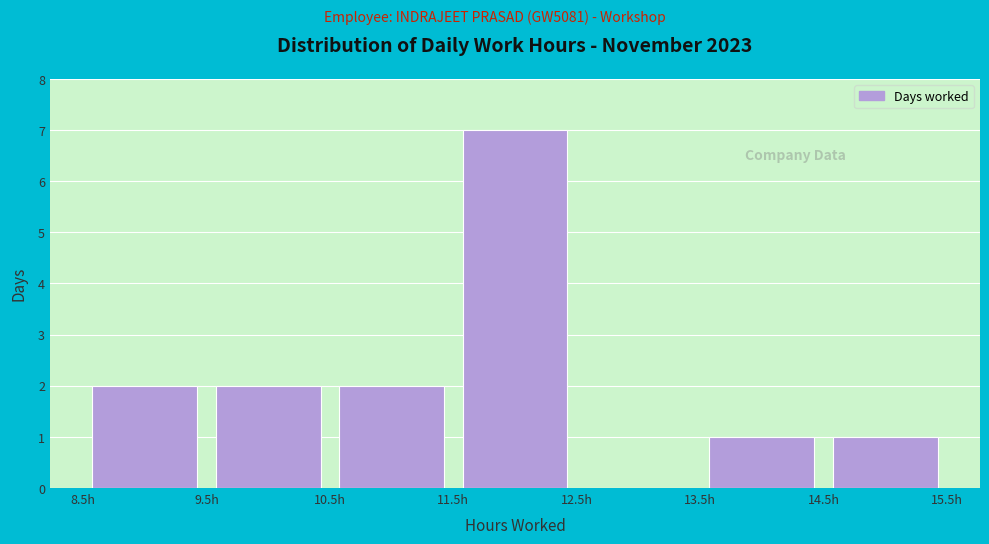

Reading left to right, transcribe this chart: for each bar, give the range it covers on the x-axis and its height. The values are not printed on the chart, so give them approximately, as read against the axis.

8.5 to 9.5: 2
9.5 to 10.5: 2
10.5 to 11.5: 2
11.5 to 12.5: 7
12.5 to 13.5: 0
13.5 to 14.5: 1
14.5 to 15.5: 1